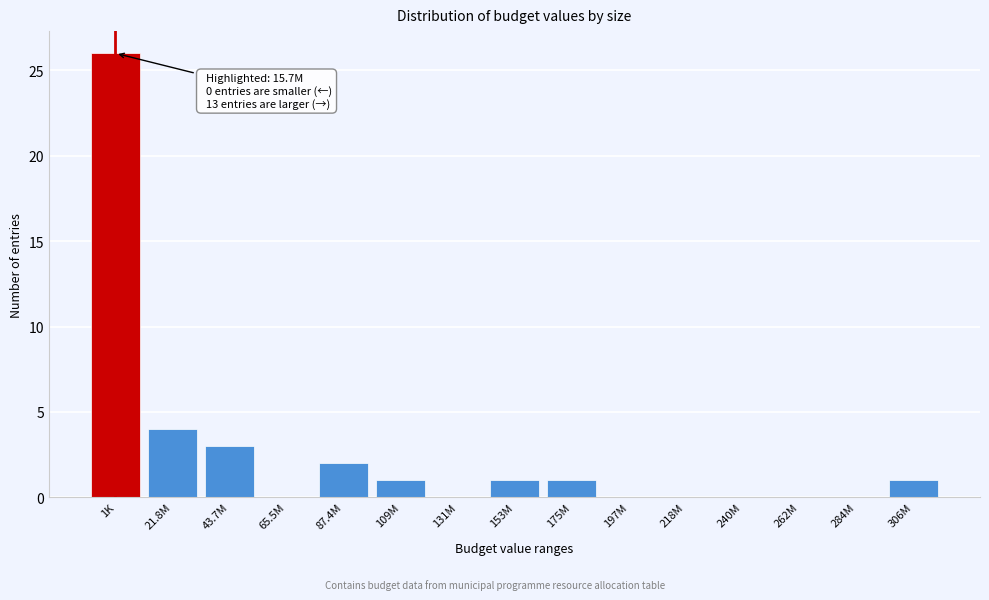

Reading right to left, list all the values displayed in this chart.

306M=1	284M=0	262M=0	240M=0	218M=0	197M=0	175M=1	153M=1	131M=0	109M=1	87.4M=2	65.5M=0	43.7M=3	21.8M=4	1K=26